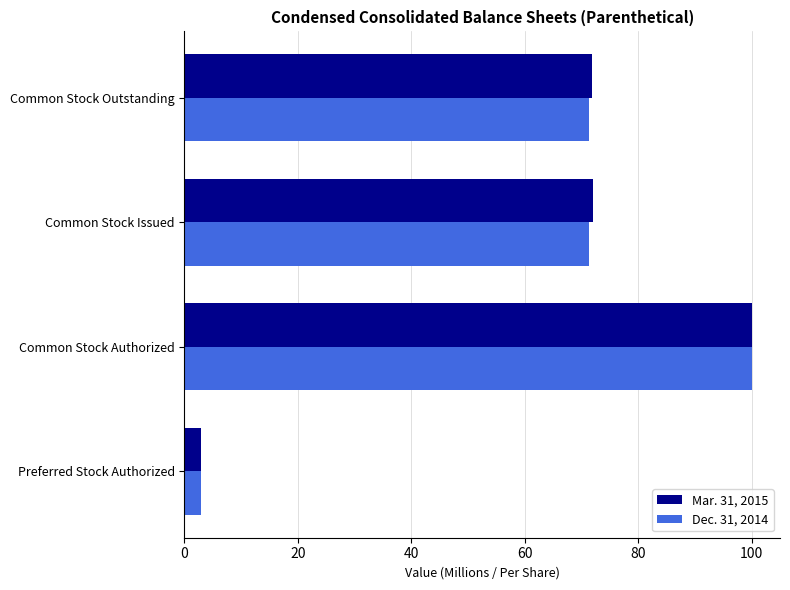

Rank the series at Common Stock Outstanding from highest to lowest value.

Mar. 31, 2015, Dec. 31, 2014